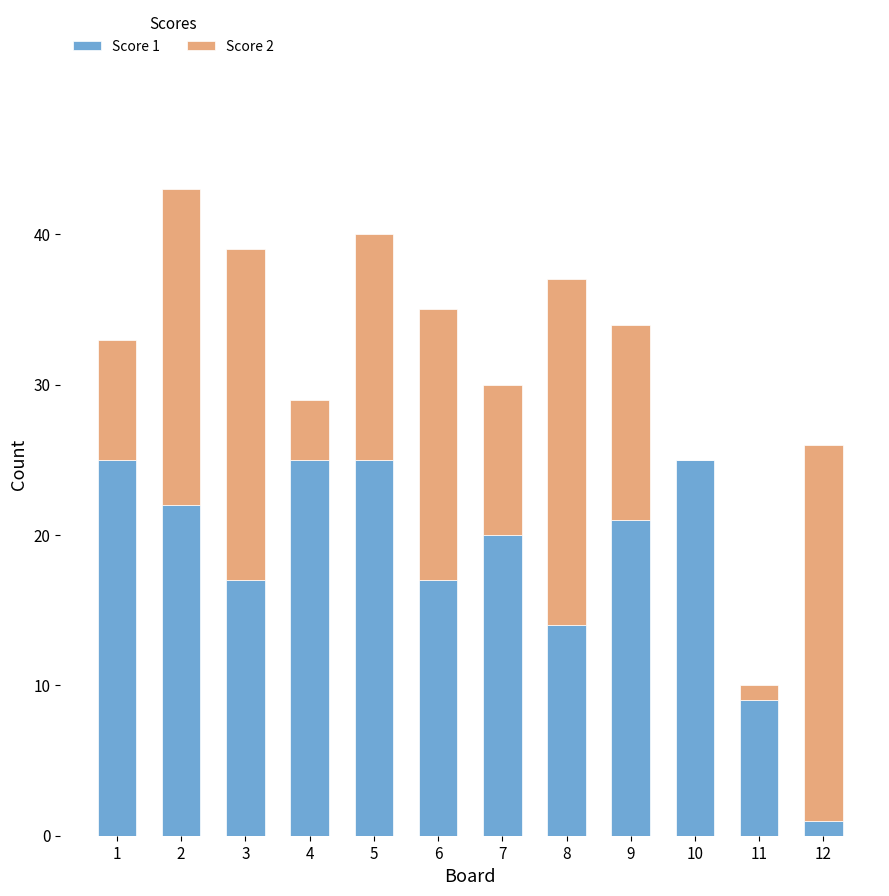

The value of Score 1 at 11 is 15. True or false?

False